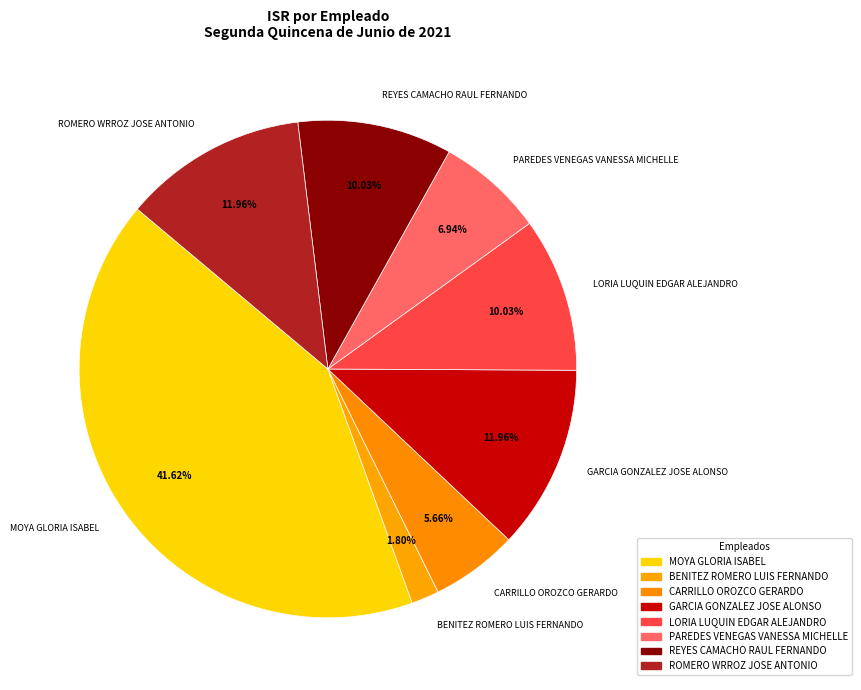

Does PAREDES VENEGAS VANESSA MICHELLE represent more than half of the total?

No